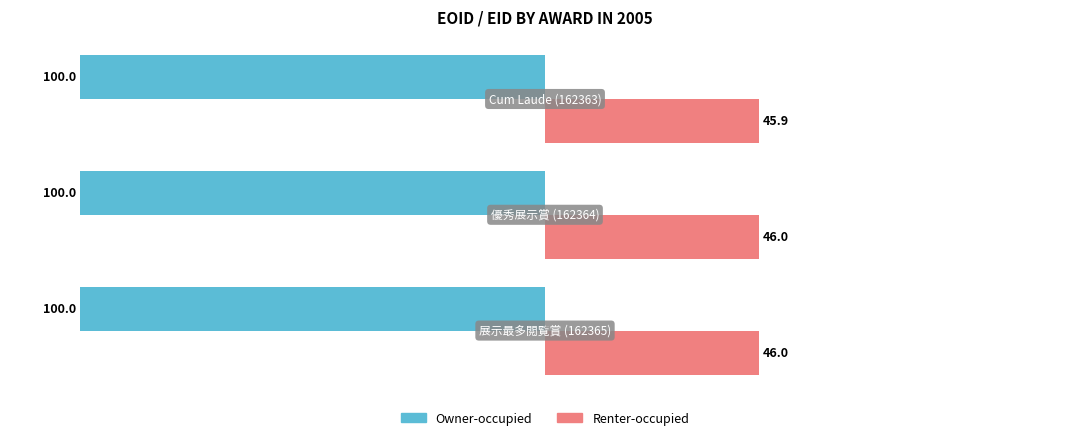

What is the sum of all Renter-occupied values?

137.9